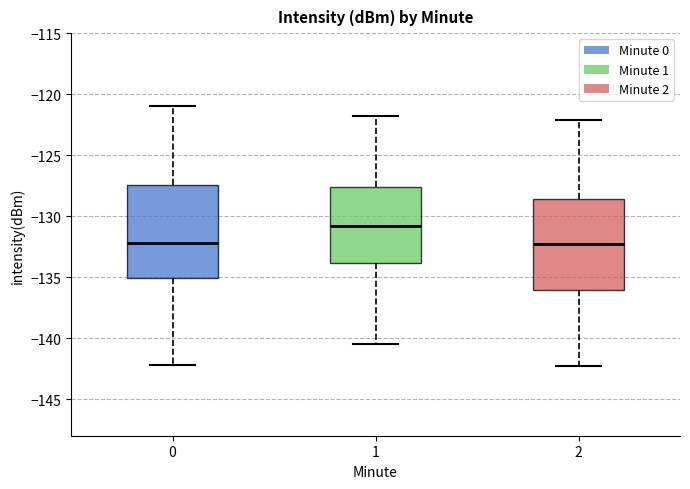

Reading left to right, read every box against the y-axis: the position of its median line, the range the box covers, and the ends of its whiskers. The values are not printed on the chart, so give them approximately, as read against the axis.

0: median -132.0, box -135.0 to -127.5, whiskers -142.0 to -121.0
1: median -131.0, box -134.0 to -127.5, whiskers -140.5 to -122.0
2: median -132.5, box -136.0 to -128.5, whiskers -142.5 to -122.0